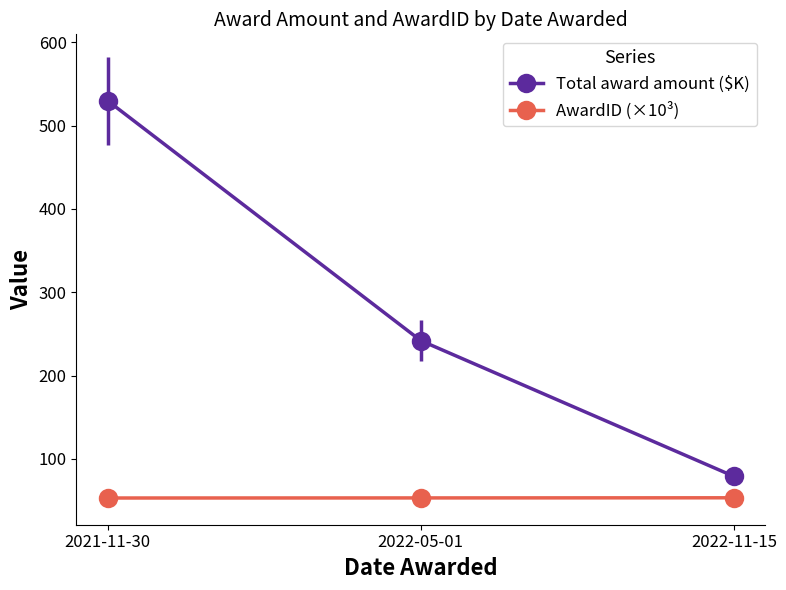

What is the difference between the highest and lowest values at 2022-11-15?

25.7